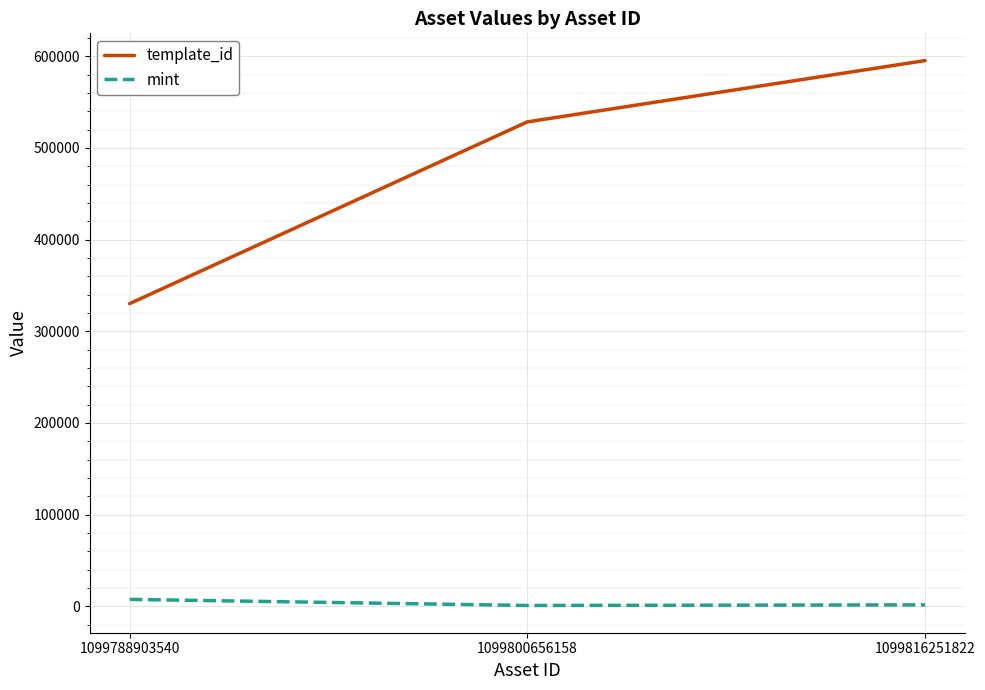

The template_id series shows 330131 at 1099788903540. True or false?

True